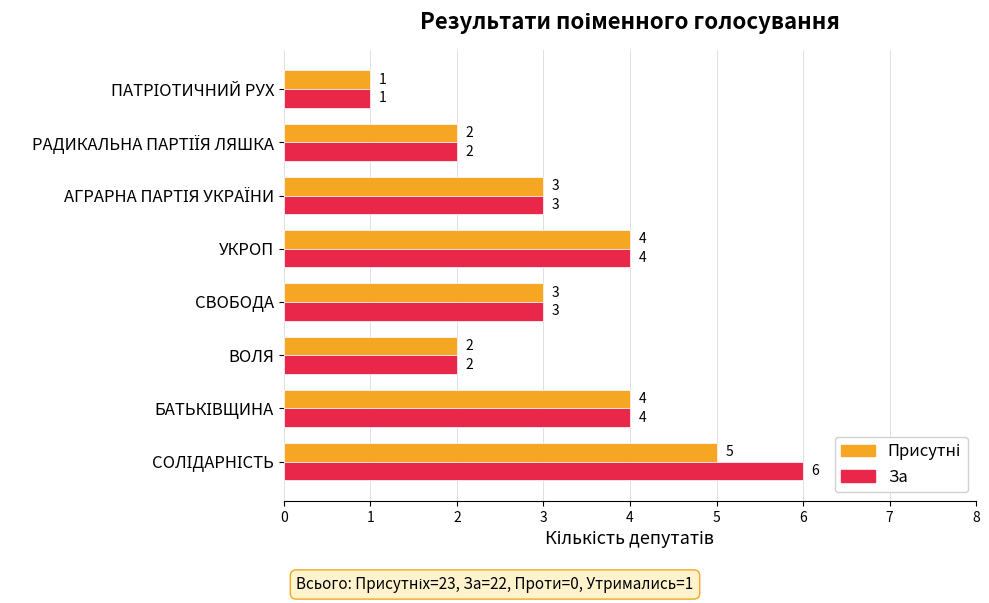

The За series shows 4 at СВОБОДА. True or false?

False